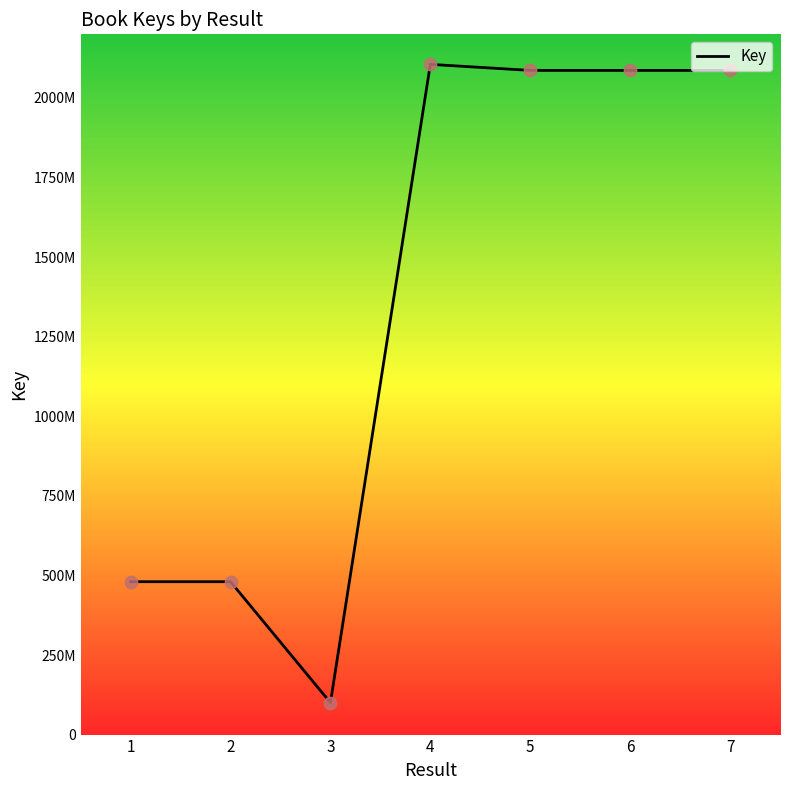

What is the change in value from 3 to 7?

+1986400500